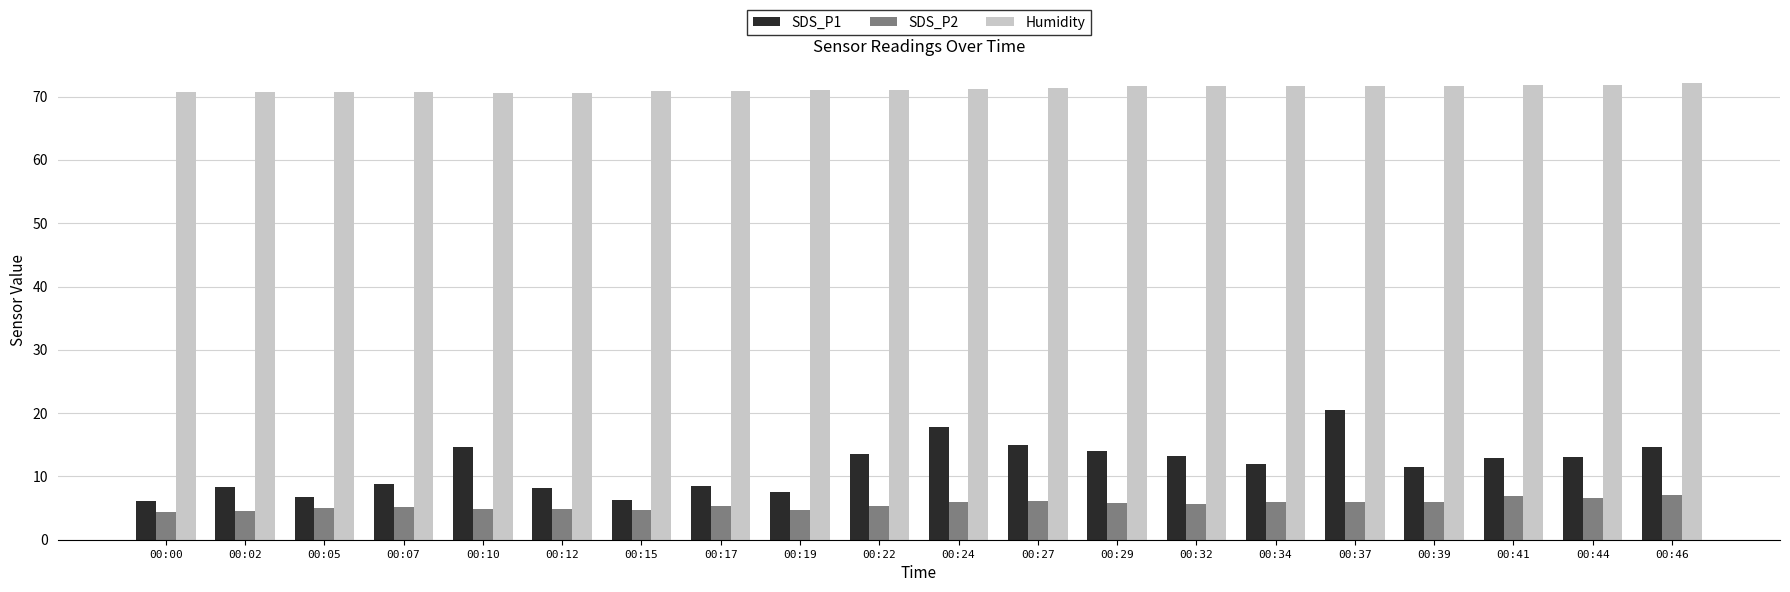

What is the value of the SDS_P1 bar at the 20th from the left?

14.7